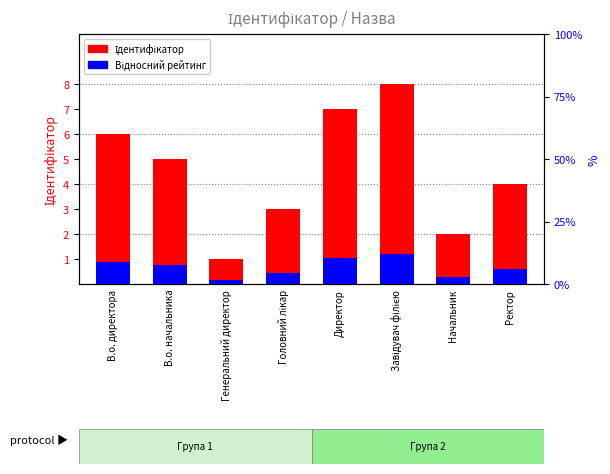

Reading left to right, transcribe all the data shown in this chart.

Ідентифікатор: 6.0	5.0	1.0	3.0	7.0	8.0	2.0	4.0
Відносний рейтинг: 0.9	0.8	0.1	0.4	1.1	1.2	0.3	0.6